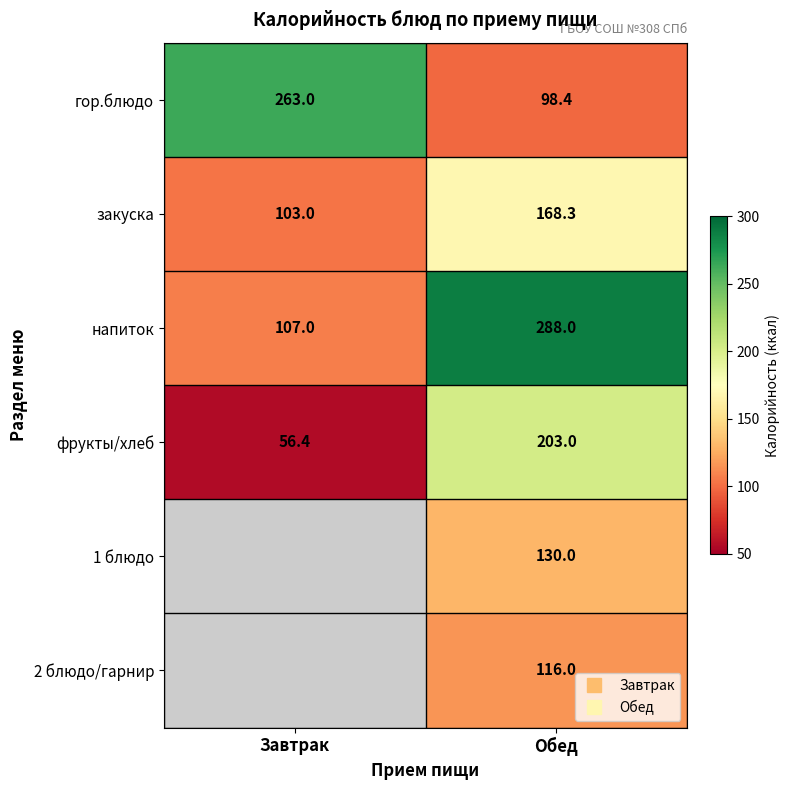

Is the value of 2 блюдо/гарнир at Обед greater than the value of закуска at Обед?

No